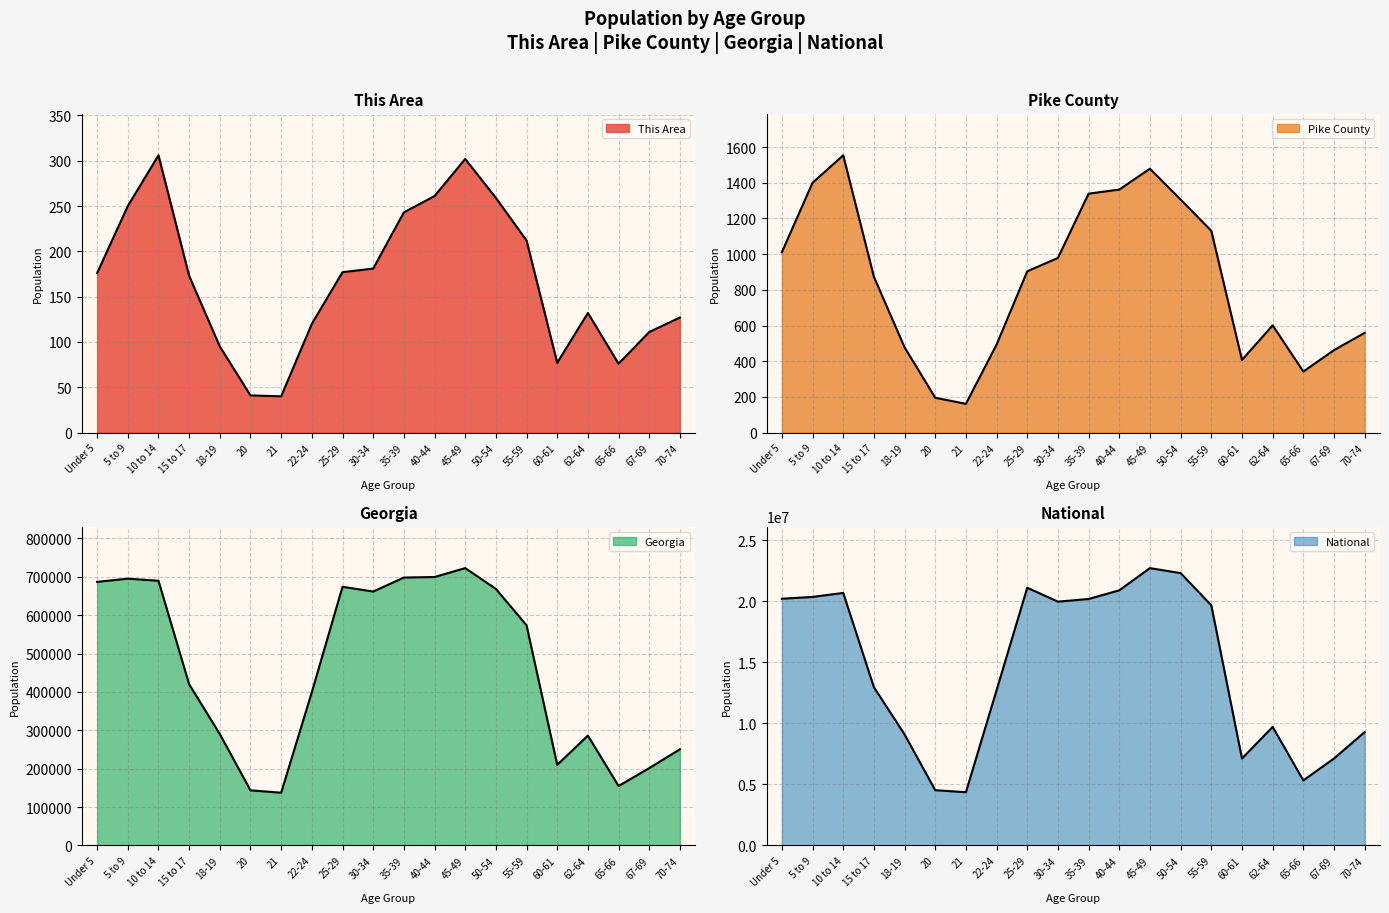

What is the label of the 5th point from the right?

60-61